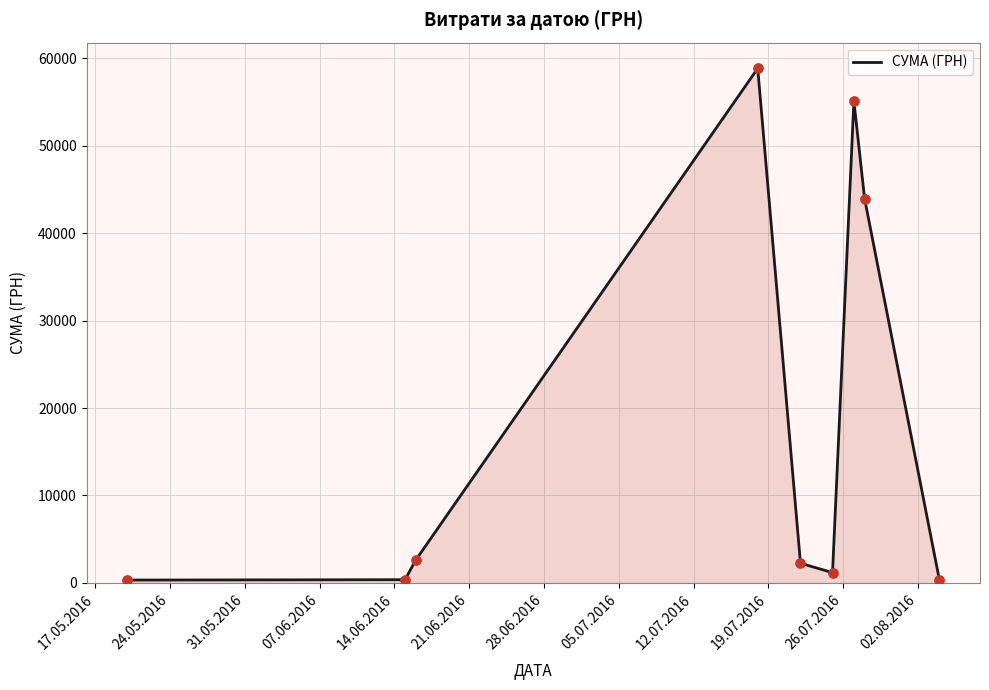

What is the greatest value displayed?

58840.0